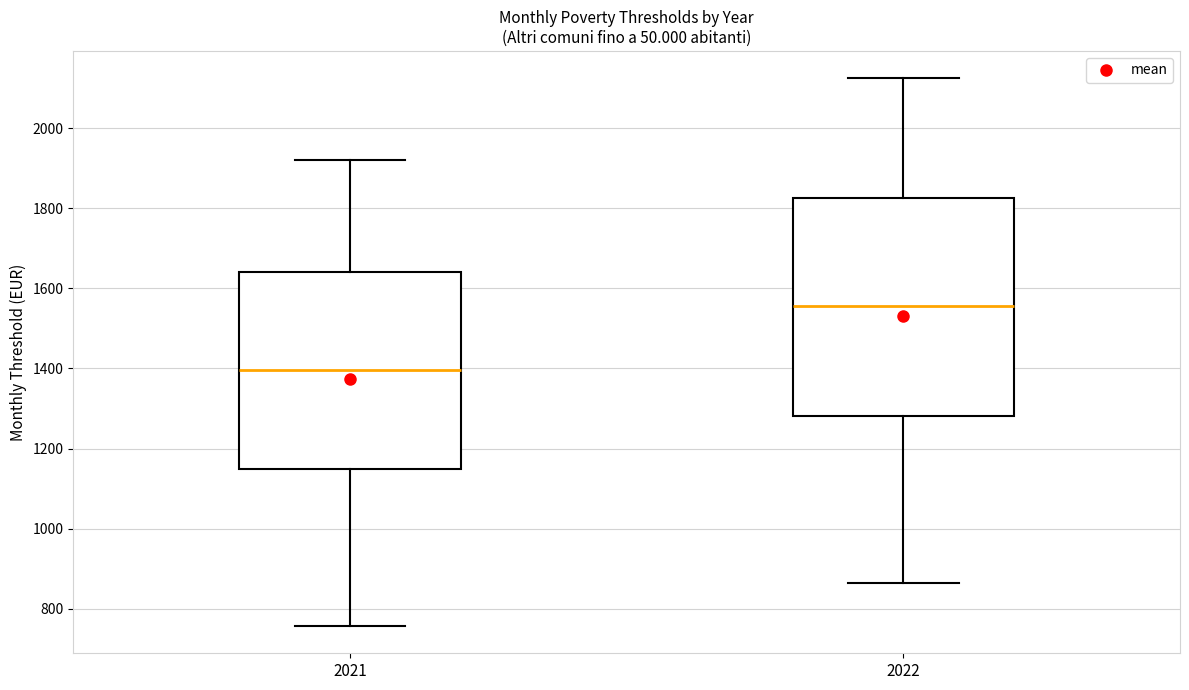

Which box has the lowest median line?

2021